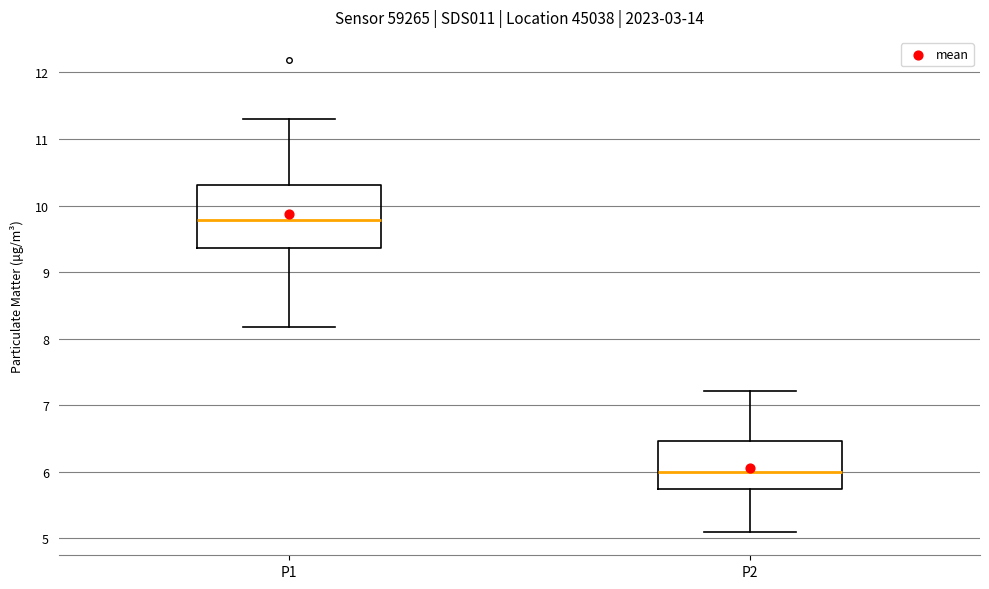

Which box is the tallest, from its lower edge to its upper edge?

P1